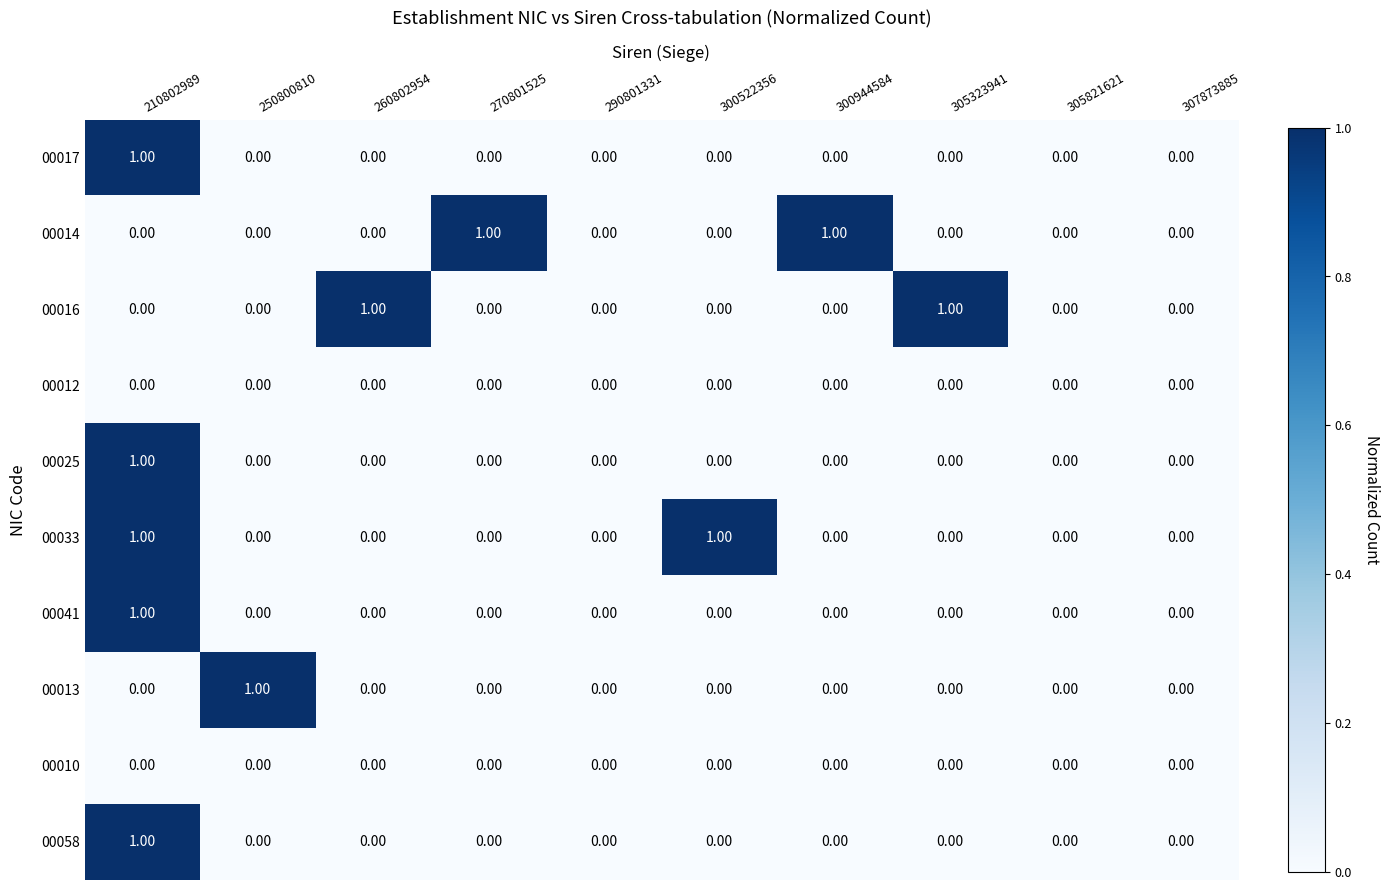

How many values in 00017 are above zero?

1